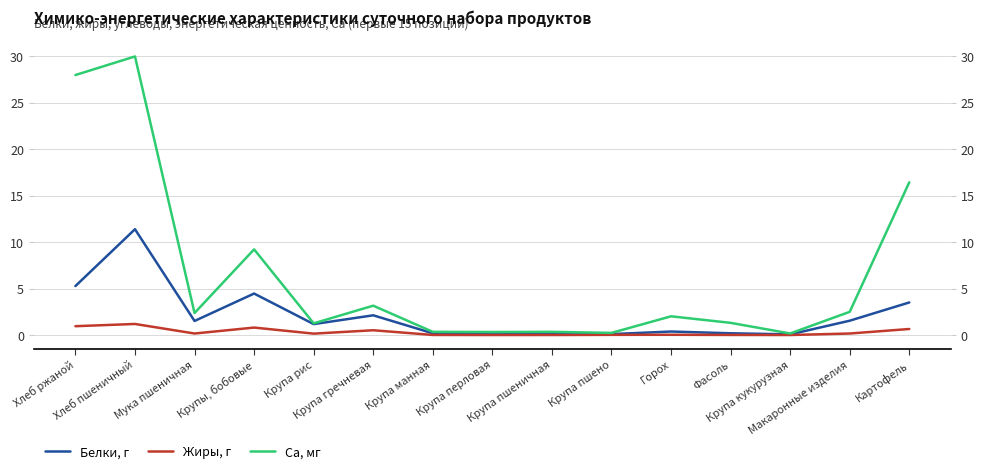

At which label is Ca, мг closest to 15?

Картофель